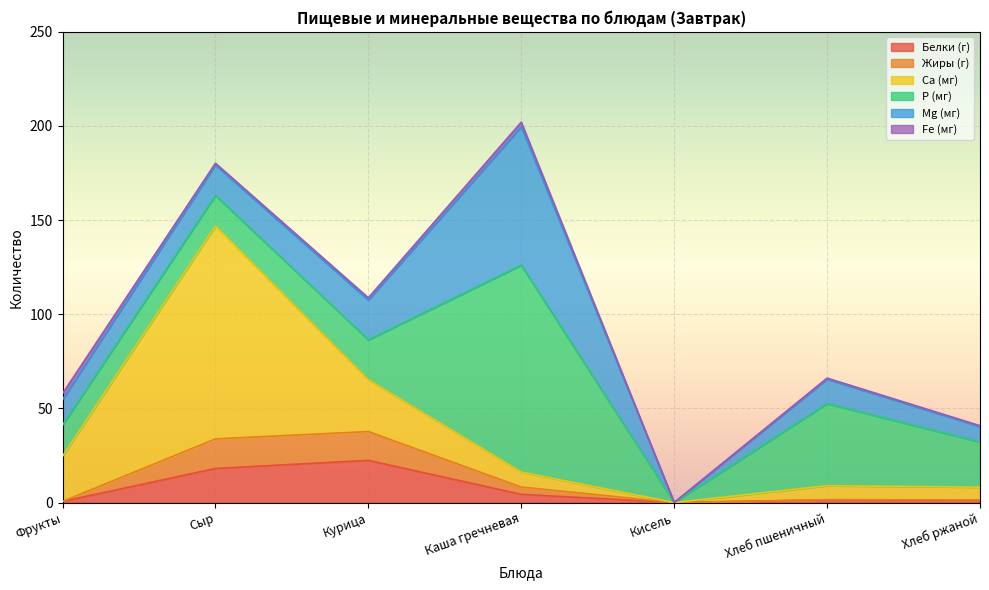

At which label does Ca (мг) reach its minimum?

Кисель